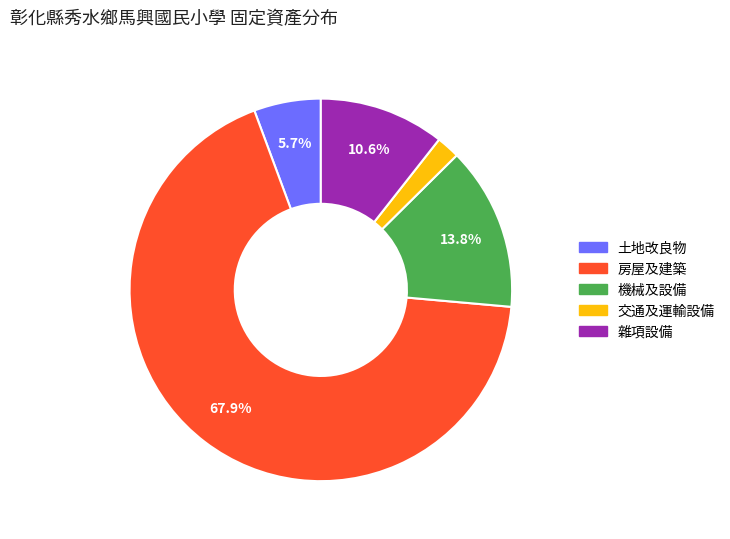

Between 機械及設備 and 房屋及建築, which is larger?

房屋及建築